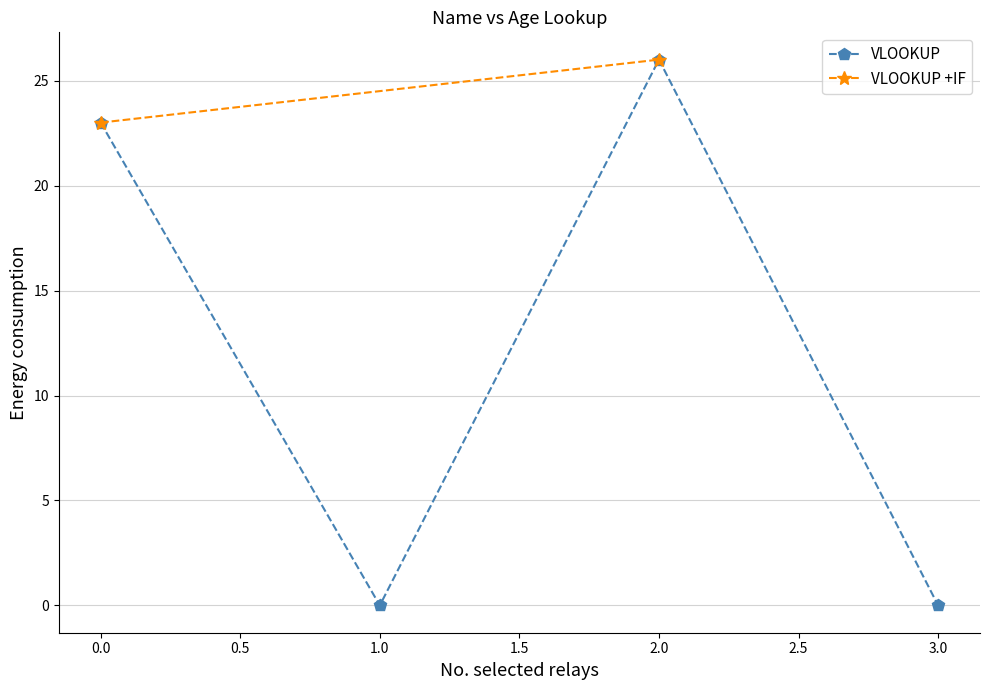

The value of VLOOKUP at 3.0 is 0. True or false?

True